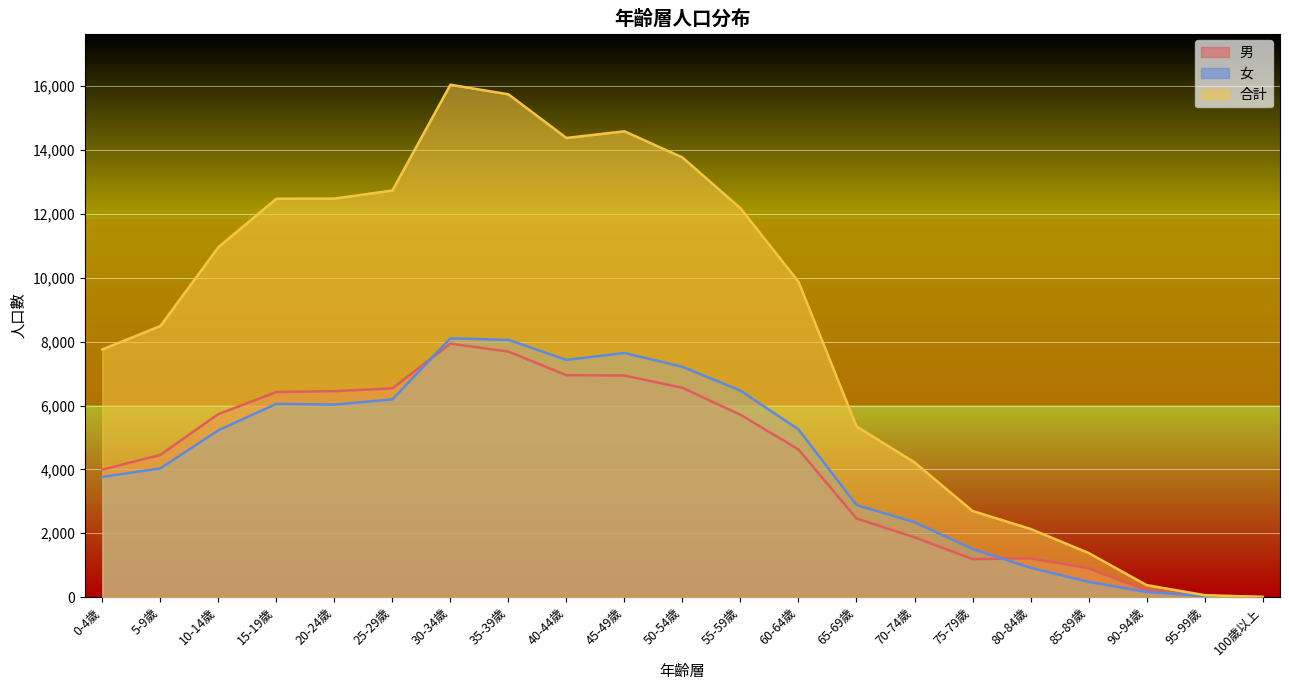

The value of 男 at 90-94歲 is 216. True or false?

True